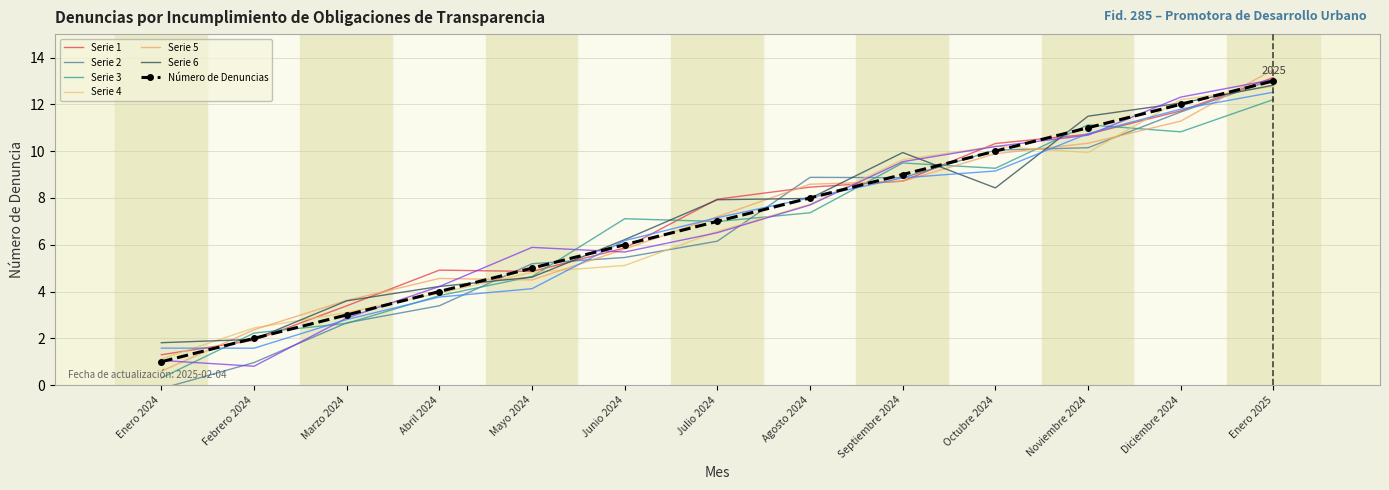

Which category has the highest value across all series?

Enero 2025